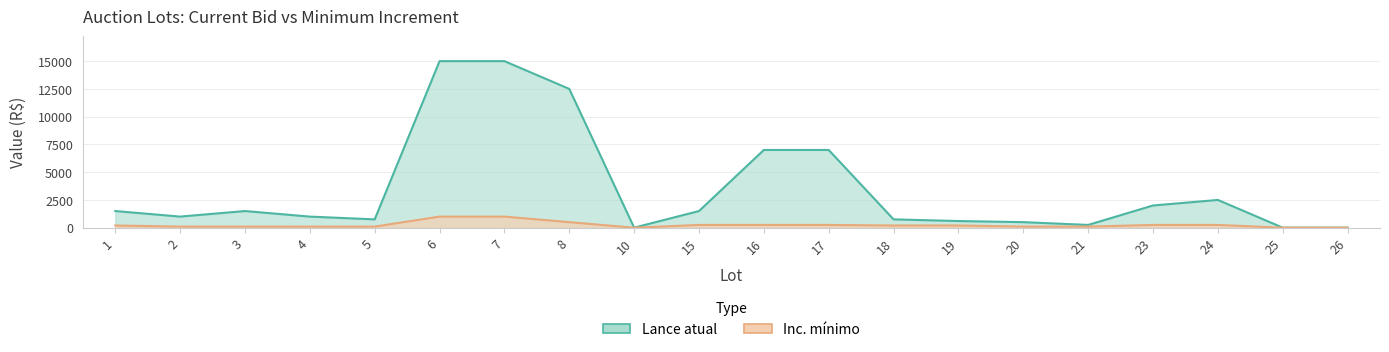

The value at 8 is 122.7. True or false?

False